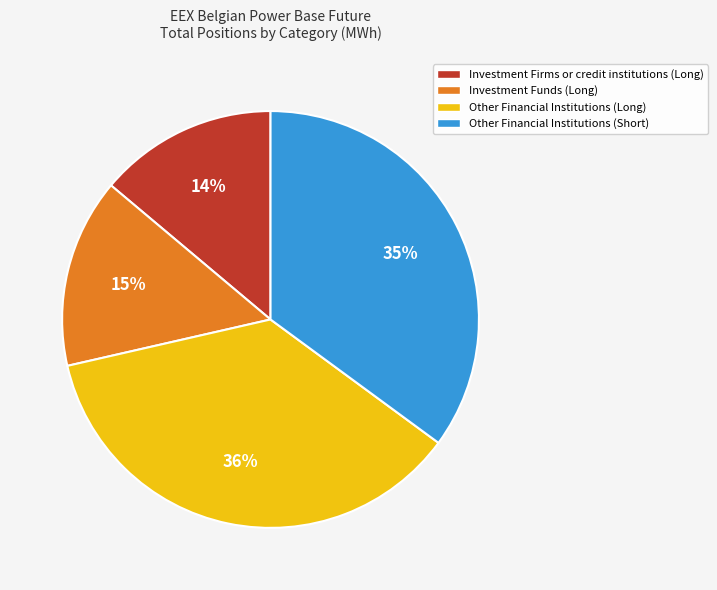

Is there any slice that represents more than half of the pie?

No